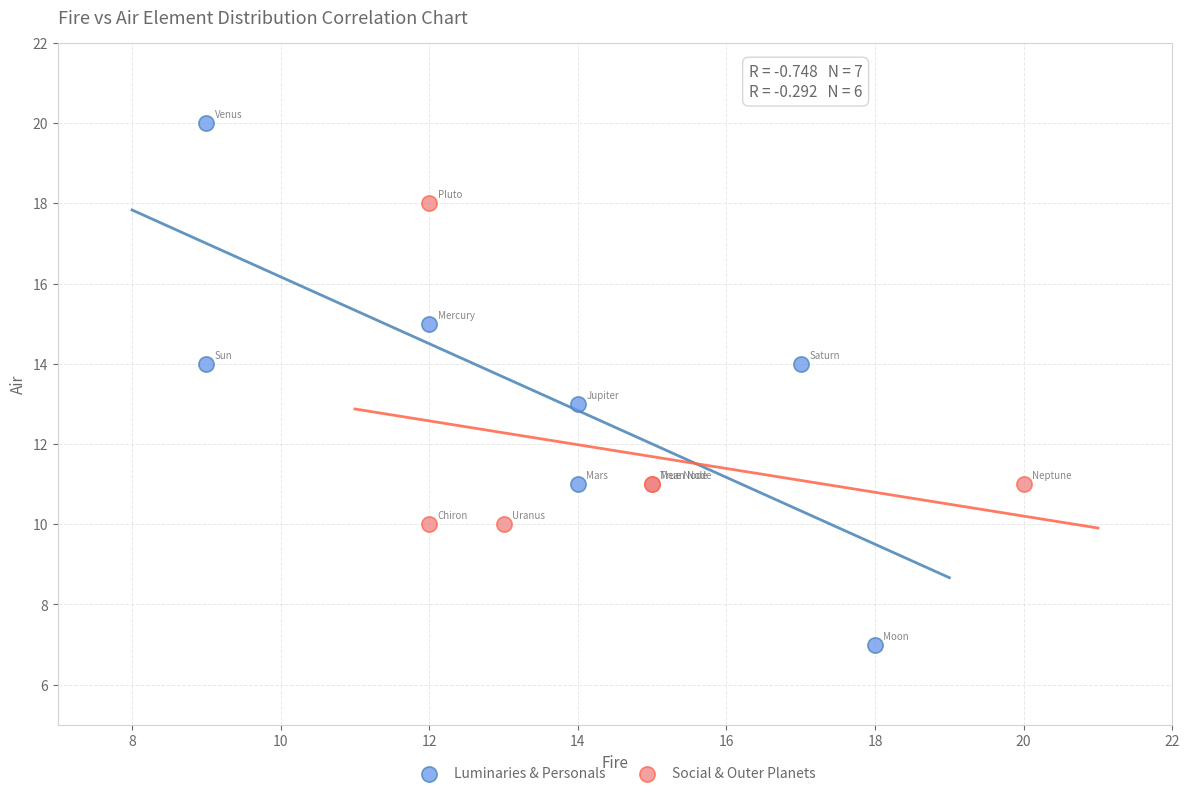

Which series contains the lowest Y value?

Luminaries & Personals